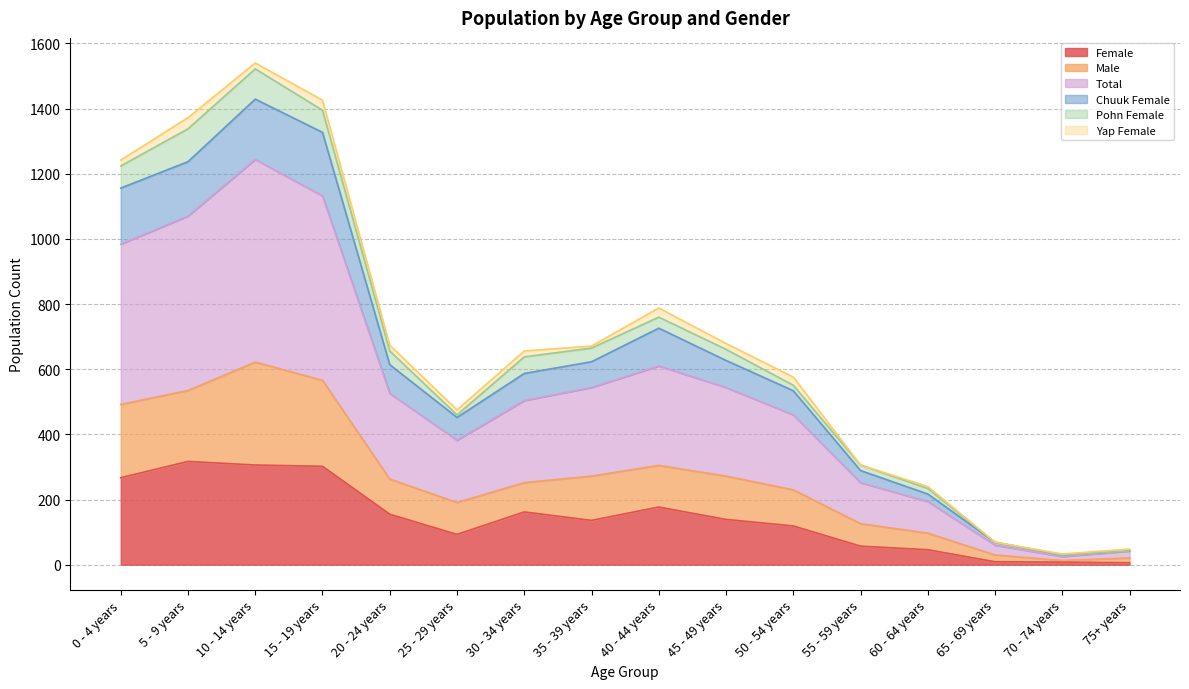

What is the difference between the second highest and minimum values in the Female series?

300